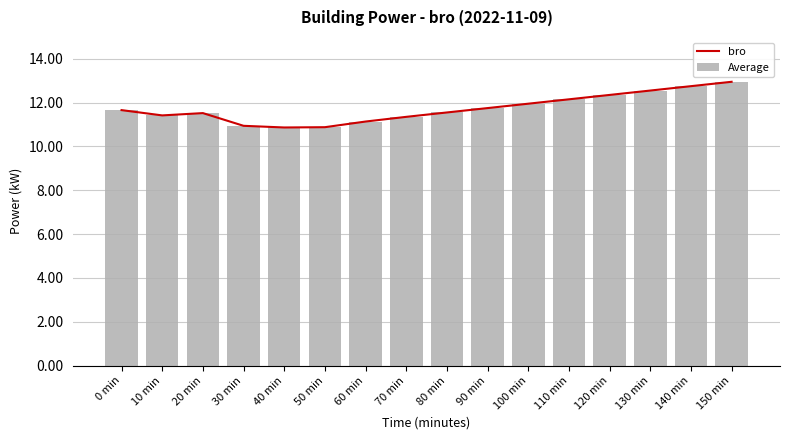

What is the difference between the maximum and minimum values in the Average series?

2.1